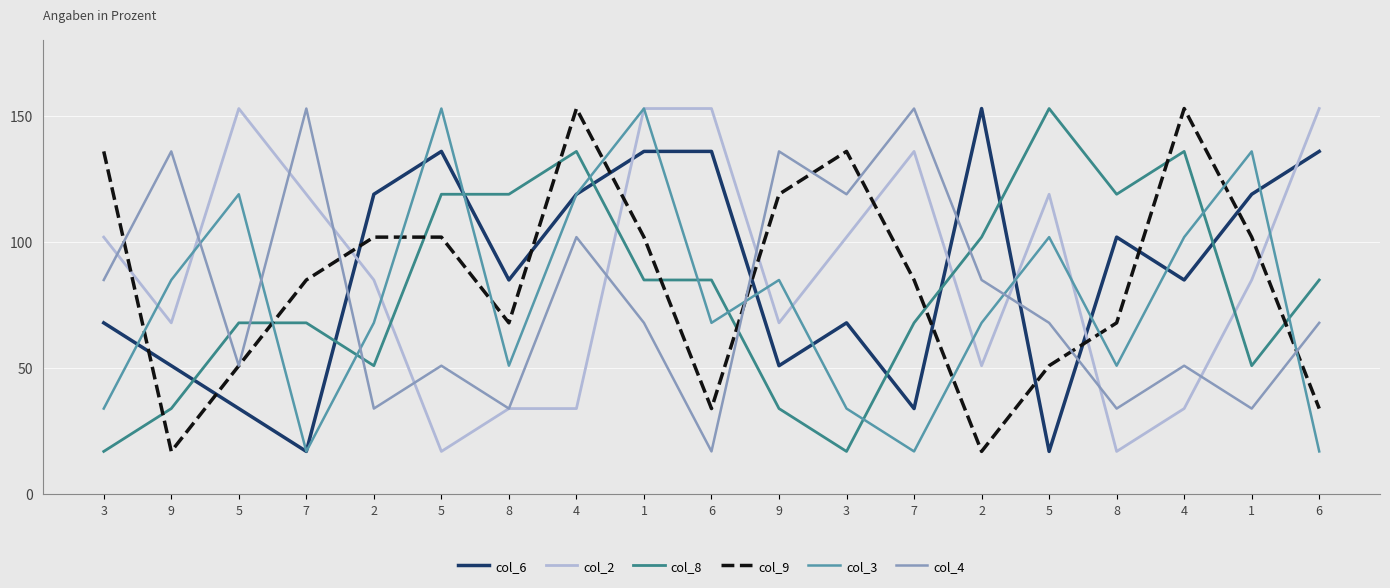

Where is the first local minimum for col_2?

9